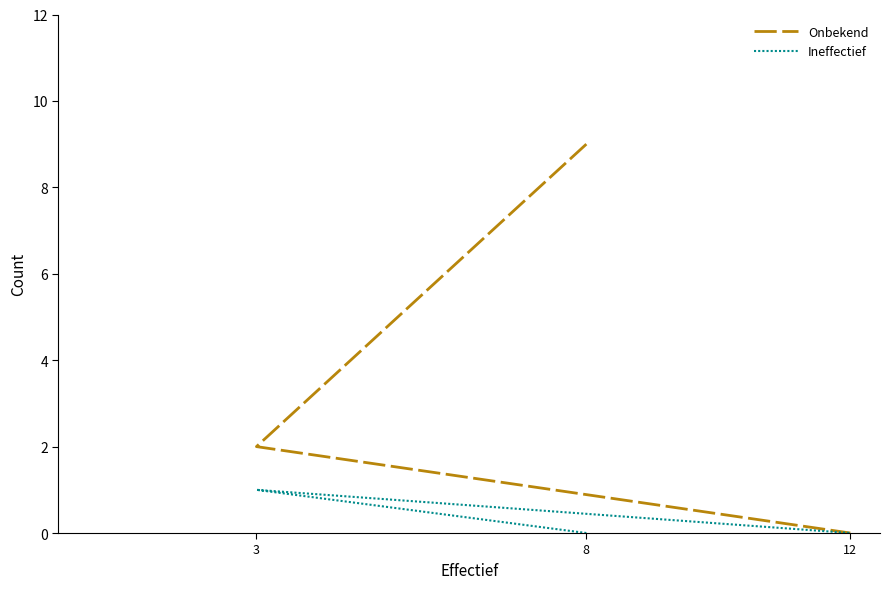

Does the chart have visible grid lines?

No